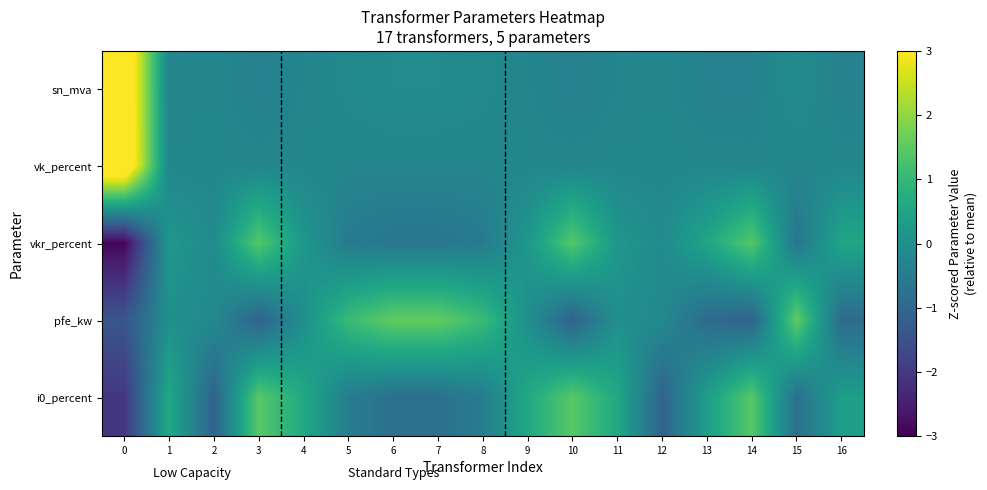

Reading left to right, what are all the values shown in this chart?

sn_mva: 0=4.0	1=-0.3	2=-0.2	3=-0.4	4=-0.3	5=-0.2	6=-0.1	7=-0.1	8=-0.2	9=-0.3	10=-0.4	11=-0.3	12=-0.2	13=-0.3	14=-0.4	15=-0.1	16=-0.3
vk_percent: 0=4.0	1=-0.2	2=-0.2	3=-0.2	4=-0.2	5=-0.2	6=-0.2	7=-0.2	8=-0.2	9=-0.2	10=-0.2	11=-0.2	12=-0.2	13=-0.2	14=-0.2	15=-0.2	16=-0.2
vkr_percent: 0=-2.9	1=0.2	2=-0.1	3=1.4	4=0.2	5=-0.5	6=-0.6	7=-0.6	8=-0.5	9=0.2	10=1.4	11=0.2	12=-0.1	13=0.5	14=1.4	15=-0.6	16=0.5
pfe_kw: 0=-1.4	1=-0.0	2=-0.2	3=-1.1	4=-0.0	5=1.1	6=1.6	7=1.6	8=1.1	9=-0.0	10=-1.1	11=-0.0	12=-0.2	13=-0.9	14=-1.1	15=1.6	16=-0.9
i0_percent: 0=-2.1	1=0.6	2=-1.1	3=1.5	4=0.6	5=-0.5	6=-0.8	7=-0.8	8=-0.5	9=0.6	10=1.5	11=0.6	12=-1.1	13=0.4	14=1.5	15=-0.8	16=0.4